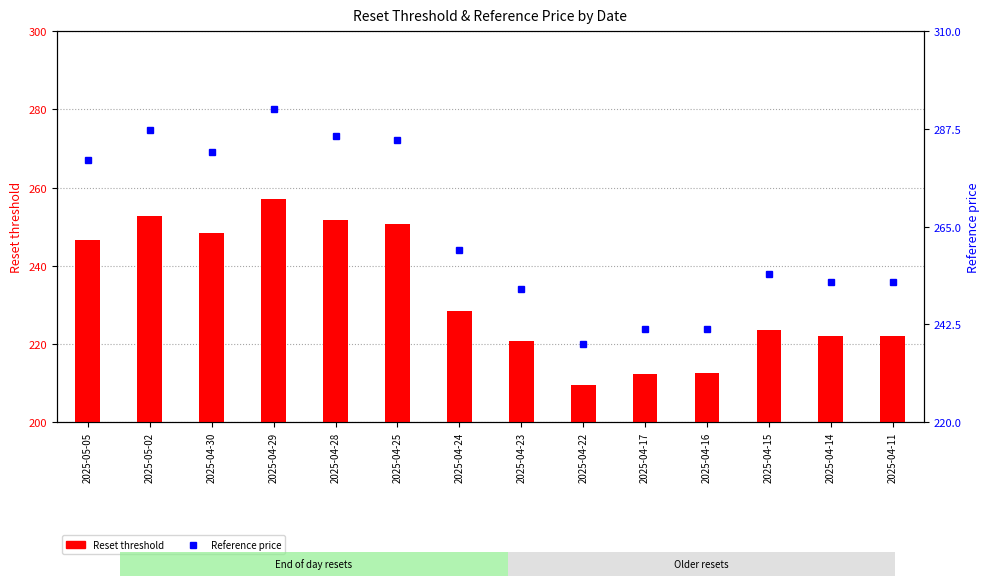

What position from the left is 2025-04-17?

10